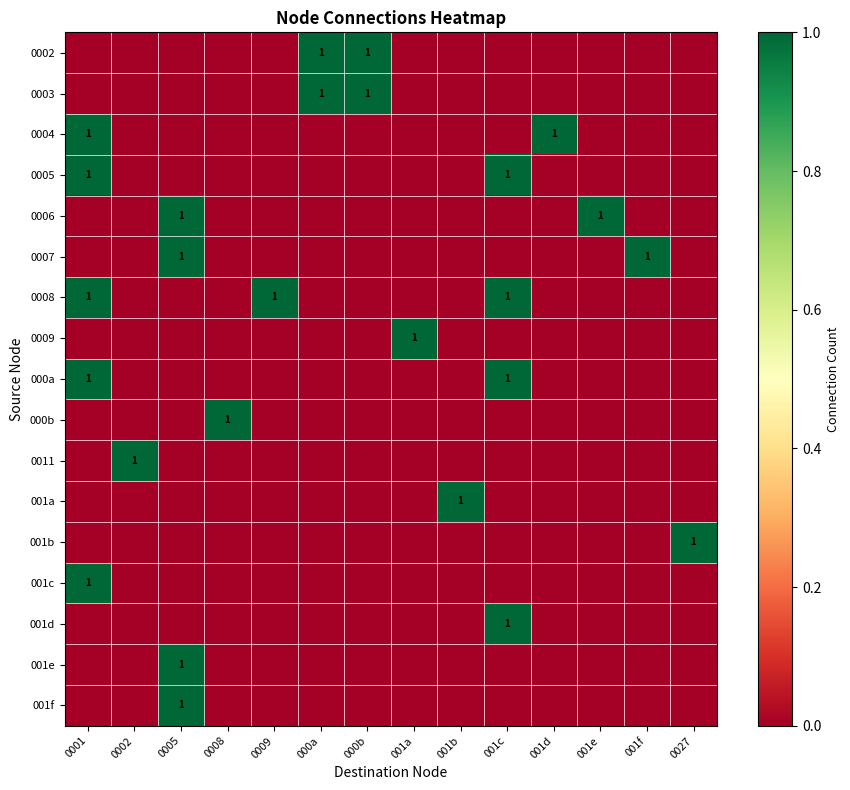

The 000a series shows 1 at 0001. True or false?

True